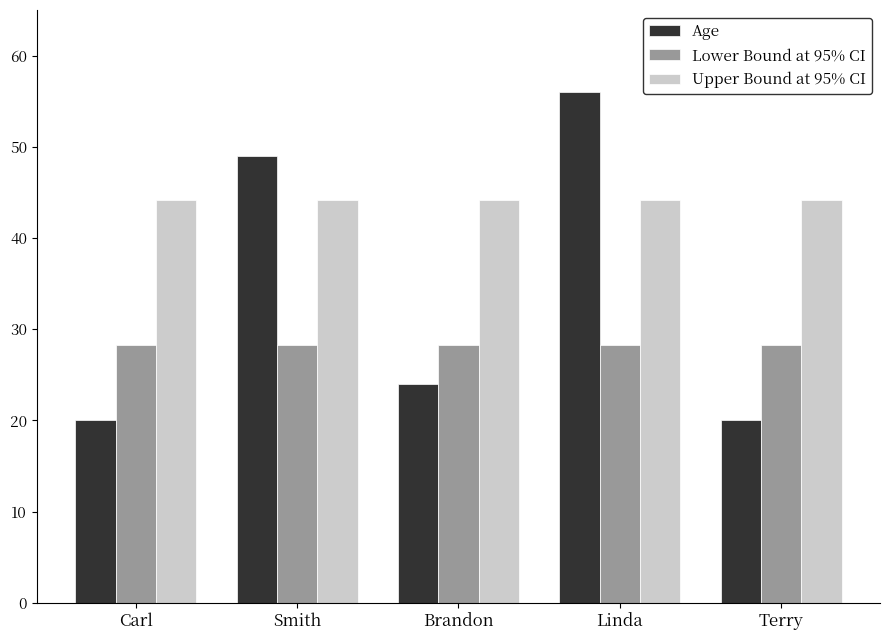

Is the value of Age at Carl greater than the value of Upper Bound at 95% CI at Brandon?

No